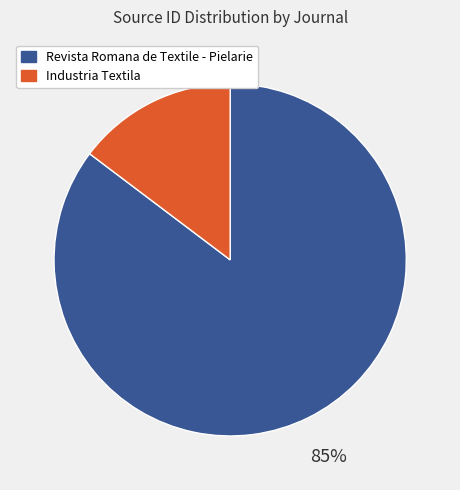

Between Industria Textila and Revista Romana de Textile - Pielarie, which is larger?

Revista Romana de Textile - Pielarie